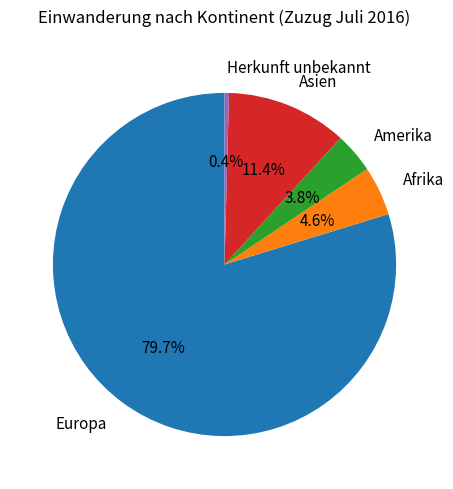

Is there a majority slice in this chart?

Yes